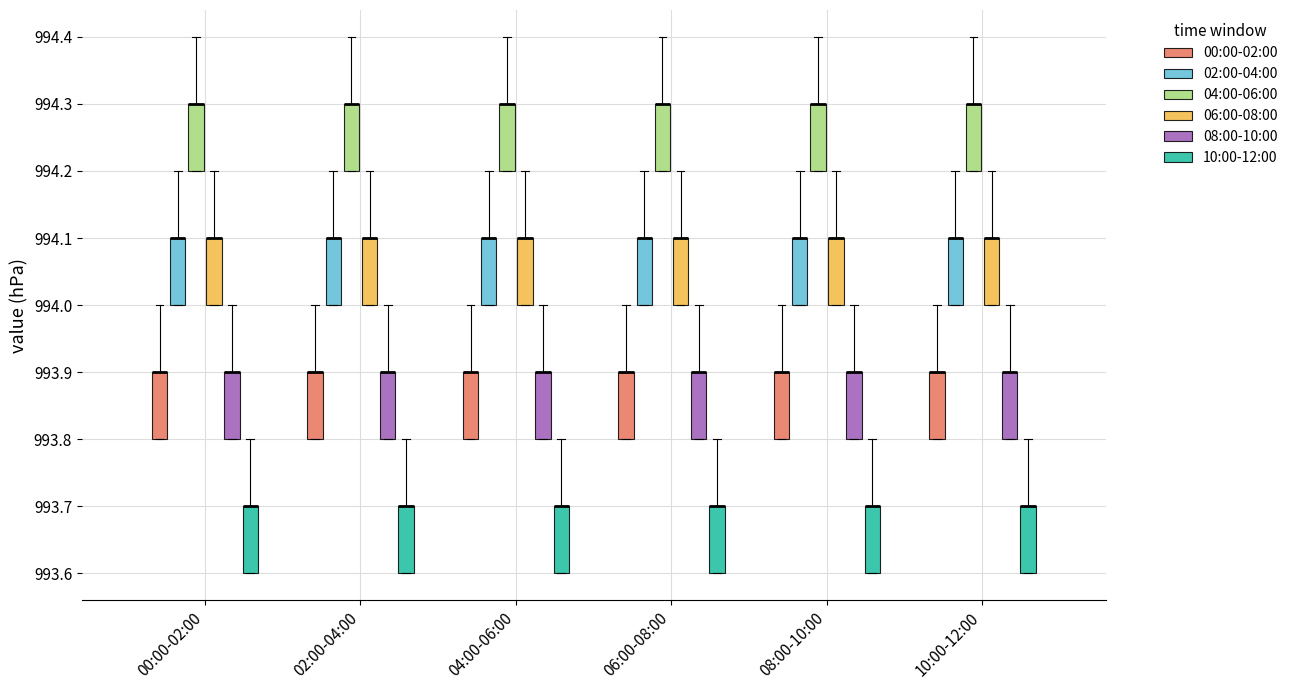

Reading left to right, read every box against the y-axis: the position of its median line, the range the box covers, and the ends of its whiskers. The values are not printed on the chart, so give them approximately, as read against the axis.

00:00-02:00 (00:00-02:00): median 993.9 (drawn on the box's upper edge), box 993.8 to 993.9, whiskers 993.8 to 994.0
00:00-02:00 (02:00-04:00): median 994.1 (drawn on the box's upper edge), box 994.0 to 994.1, whiskers 994.0 to 994.2
00:00-02:00 (04:00-06:00): median 994.3 (drawn on the box's upper edge), box 994.2 to 994.3, whiskers 994.2 to 994.4
00:00-02:00 (06:00-08:00): median 994.1 (drawn on the box's upper edge), box 994.0 to 994.1, whiskers 994.0 to 994.2
00:00-02:00 (08:00-10:00): median 993.9 (drawn on the box's upper edge), box 993.8 to 993.9, whiskers 993.8 to 994.0
00:00-02:00 (10:00-12:00): median 993.7 (drawn on the box's upper edge), box 993.6 to 993.7, whiskers 993.6 to 993.8
02:00-04:00 (00:00-02:00): median 993.9 (drawn on the box's upper edge), box 993.8 to 993.9, whiskers 993.8 to 994.0
02:00-04:00 (02:00-04:00): median 994.1 (drawn on the box's upper edge), box 994.0 to 994.1, whiskers 994.0 to 994.2
02:00-04:00 (04:00-06:00): median 994.3 (drawn on the box's upper edge), box 994.2 to 994.3, whiskers 994.2 to 994.4
02:00-04:00 (06:00-08:00): median 994.1 (drawn on the box's upper edge), box 994.0 to 994.1, whiskers 994.0 to 994.2
02:00-04:00 (08:00-10:00): median 993.9 (drawn on the box's upper edge), box 993.8 to 993.9, whiskers 993.8 to 994.0
02:00-04:00 (10:00-12:00): median 993.7 (drawn on the box's upper edge), box 993.6 to 993.7, whiskers 993.6 to 993.8
04:00-06:00 (00:00-02:00): median 993.9 (drawn on the box's upper edge), box 993.8 to 993.9, whiskers 993.8 to 994.0
04:00-06:00 (02:00-04:00): median 994.1 (drawn on the box's upper edge), box 994.0 to 994.1, whiskers 994.0 to 994.2
04:00-06:00 (04:00-06:00): median 994.3 (drawn on the box's upper edge), box 994.2 to 994.3, whiskers 994.2 to 994.4
04:00-06:00 (06:00-08:00): median 994.1 (drawn on the box's upper edge), box 994.0 to 994.1, whiskers 994.0 to 994.2
04:00-06:00 (08:00-10:00): median 993.9 (drawn on the box's upper edge), box 993.8 to 993.9, whiskers 993.8 to 994.0
04:00-06:00 (10:00-12:00): median 993.7 (drawn on the box's upper edge), box 993.6 to 993.7, whiskers 993.6 to 993.8
06:00-08:00 (00:00-02:00): median 993.9 (drawn on the box's upper edge), box 993.8 to 993.9, whiskers 993.8 to 994.0
06:00-08:00 (02:00-04:00): median 994.1 (drawn on the box's upper edge), box 994.0 to 994.1, whiskers 994.0 to 994.2
06:00-08:00 (04:00-06:00): median 994.3 (drawn on the box's upper edge), box 994.2 to 994.3, whiskers 994.2 to 994.4
06:00-08:00 (06:00-08:00): median 994.1 (drawn on the box's upper edge), box 994.0 to 994.1, whiskers 994.0 to 994.2
06:00-08:00 (08:00-10:00): median 993.9 (drawn on the box's upper edge), box 993.8 to 993.9, whiskers 993.8 to 994.0
06:00-08:00 (10:00-12:00): median 993.7 (drawn on the box's upper edge), box 993.6 to 993.7, whiskers 993.6 to 993.8
08:00-10:00 (00:00-02:00): median 993.9 (drawn on the box's upper edge), box 993.8 to 993.9, whiskers 993.8 to 994.0
08:00-10:00 (02:00-04:00): median 994.1 (drawn on the box's upper edge), box 994.0 to 994.1, whiskers 994.0 to 994.2
08:00-10:00 (04:00-06:00): median 994.3 (drawn on the box's upper edge), box 994.2 to 994.3, whiskers 994.2 to 994.4
08:00-10:00 (06:00-08:00): median 994.1 (drawn on the box's upper edge), box 994.0 to 994.1, whiskers 994.0 to 994.2
08:00-10:00 (08:00-10:00): median 993.9 (drawn on the box's upper edge), box 993.8 to 993.9, whiskers 993.8 to 994.0
08:00-10:00 (10:00-12:00): median 993.7 (drawn on the box's upper edge), box 993.6 to 993.7, whiskers 993.6 to 993.8
10:00-12:00 (00:00-02:00): median 993.9 (drawn on the box's upper edge), box 993.8 to 993.9, whiskers 993.8 to 994.0
10:00-12:00 (02:00-04:00): median 994.1 (drawn on the box's upper edge), box 994.0 to 994.1, whiskers 994.0 to 994.2
10:00-12:00 (04:00-06:00): median 994.3 (drawn on the box's upper edge), box 994.2 to 994.3, whiskers 994.2 to 994.4
10:00-12:00 (06:00-08:00): median 994.1 (drawn on the box's upper edge), box 994.0 to 994.1, whiskers 994.0 to 994.2
10:00-12:00 (08:00-10:00): median 993.9 (drawn on the box's upper edge), box 993.8 to 993.9, whiskers 993.8 to 994.0
10:00-12:00 (10:00-12:00): median 993.7 (drawn on the box's upper edge), box 993.6 to 993.7, whiskers 993.6 to 993.8